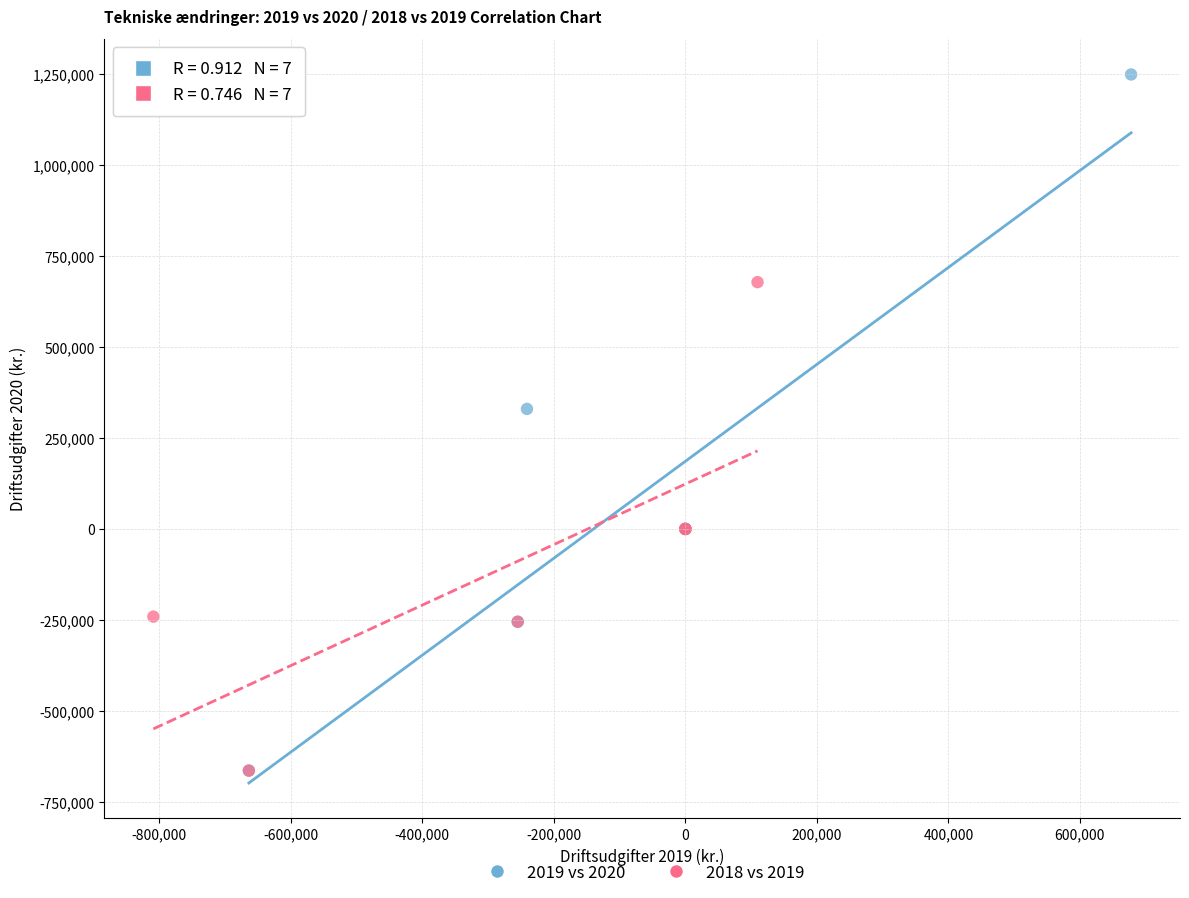

Which series contains the highest Y value?

2019 vs 2020